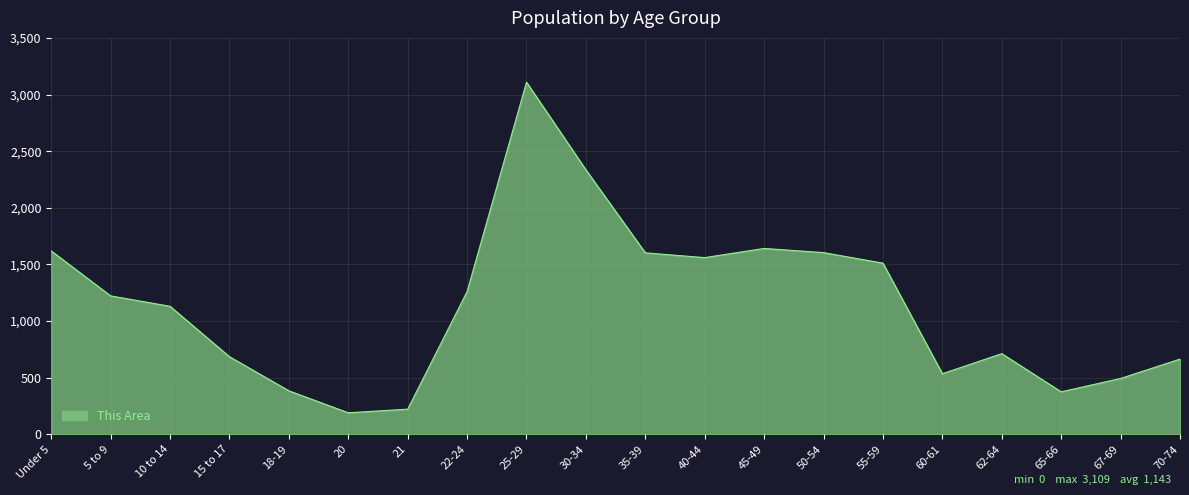

The value at 62-64 is 712. True or false?

True